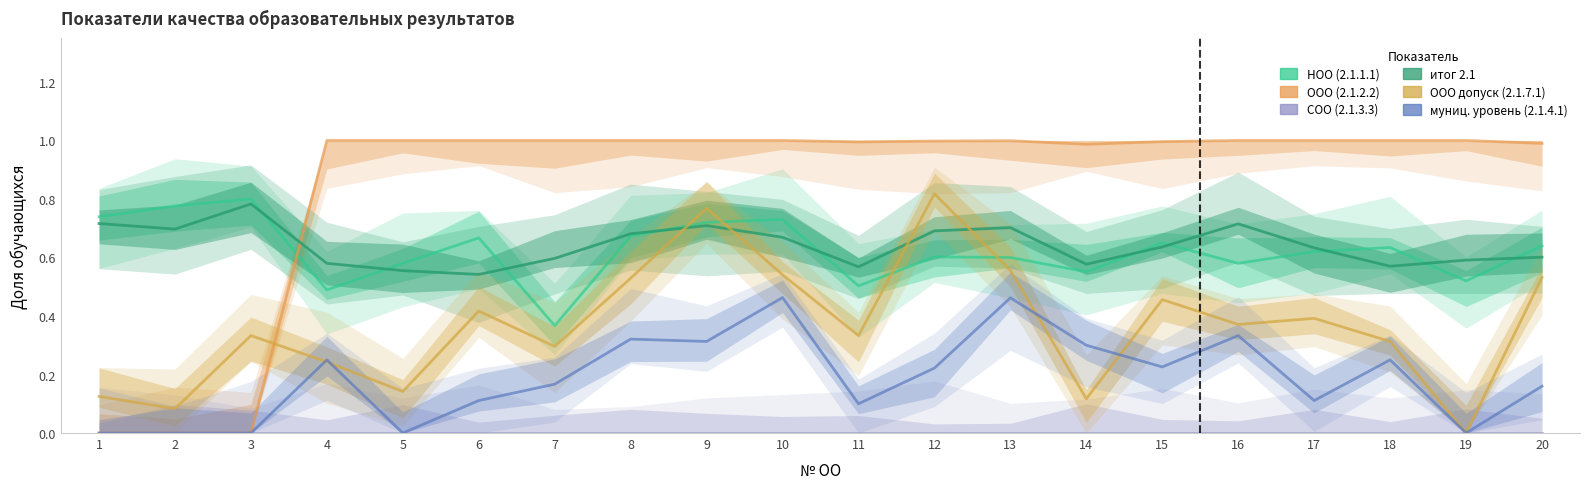

How many interior local valleys does the ООО (2.1.2.2) series have?

2